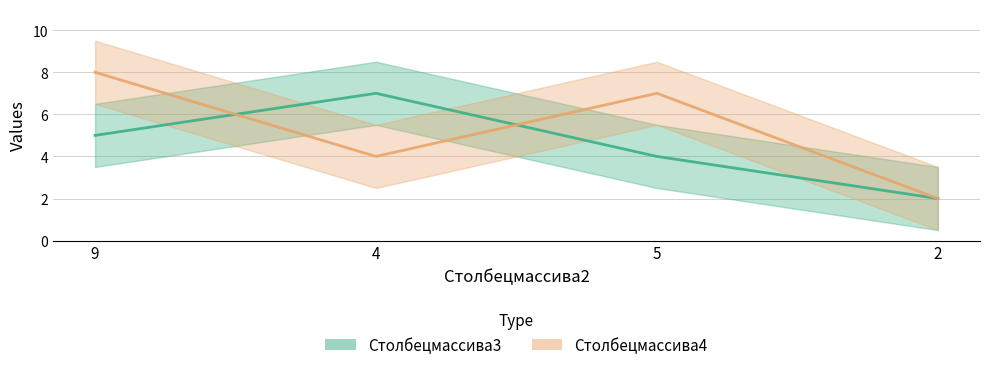

What is the smallest value displayed?

2